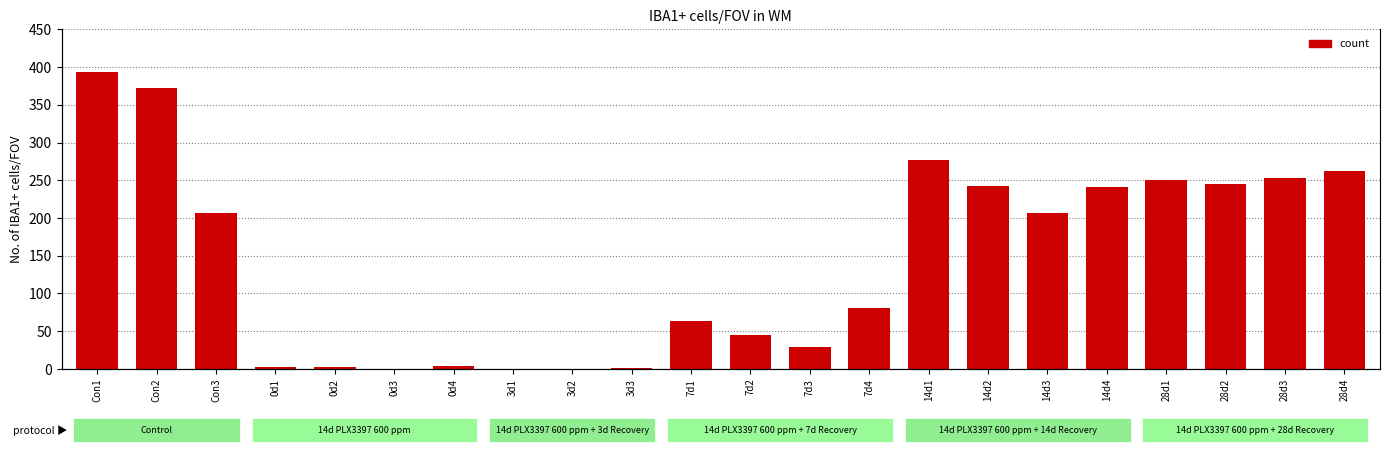

Approximately how many times larger is the value at 7d4 compared to 14d4?

0.3